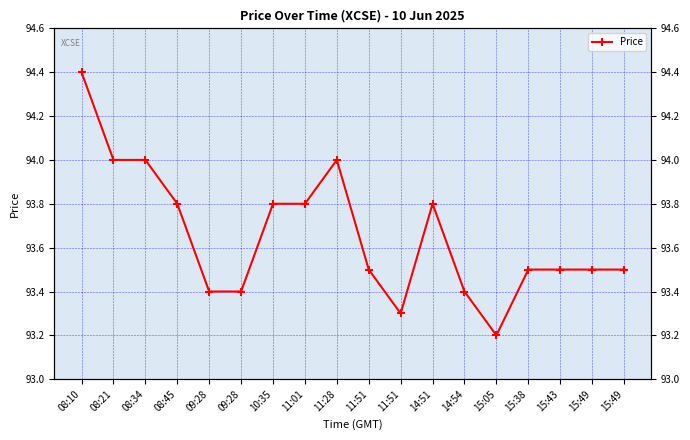

How many lines are shown in the chart?

1